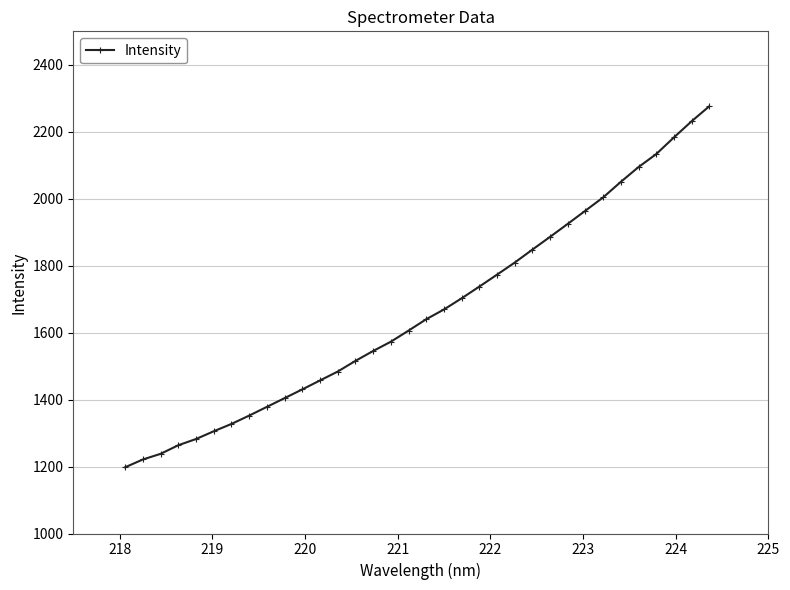

What is the sum of all values?

56508.6